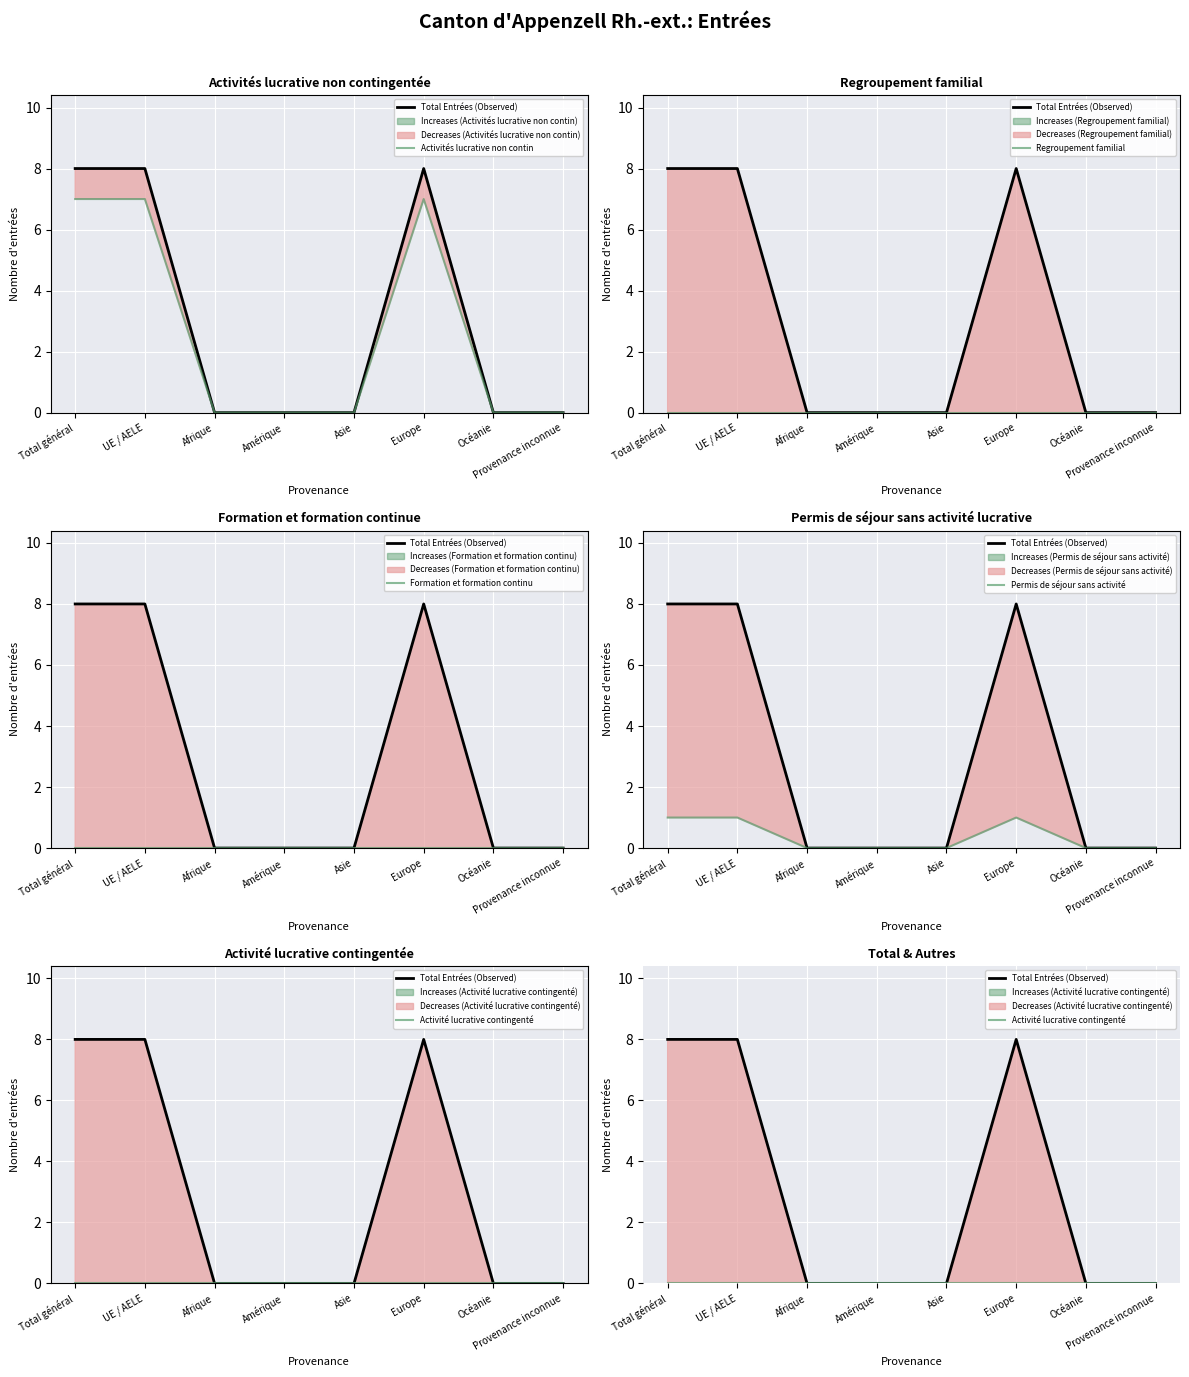

At which label is Formation et formation continu closest to 0?

Total général